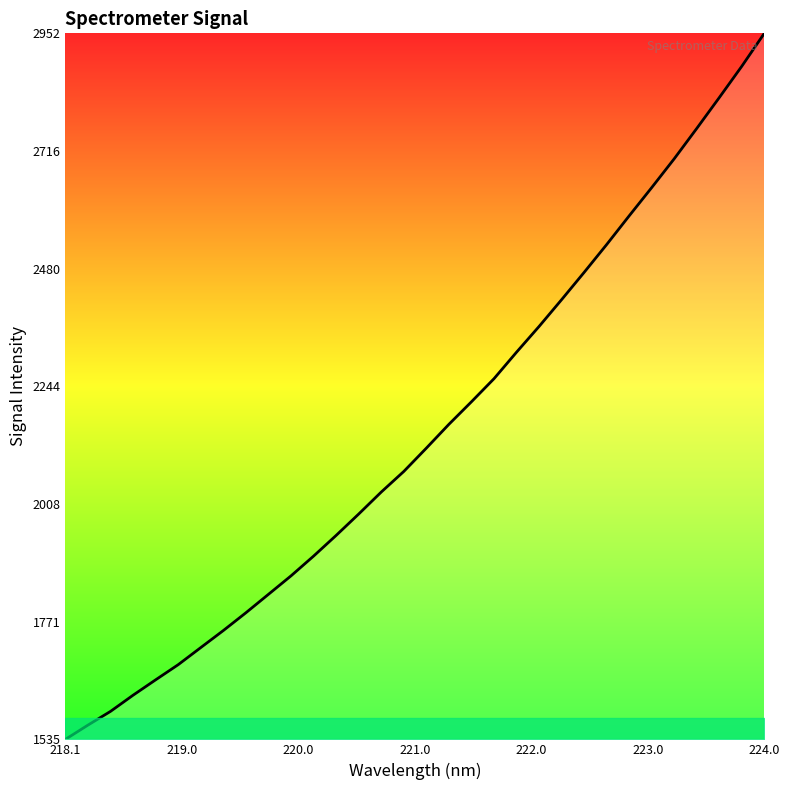

What is the greatest value displayed?

2952.4